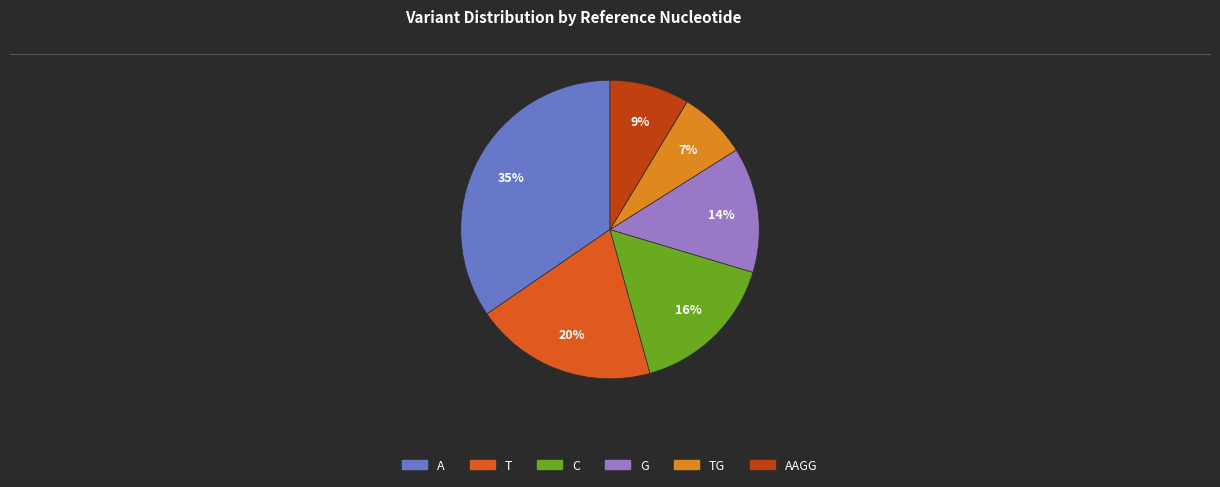

Which slice is the smallest?

TG